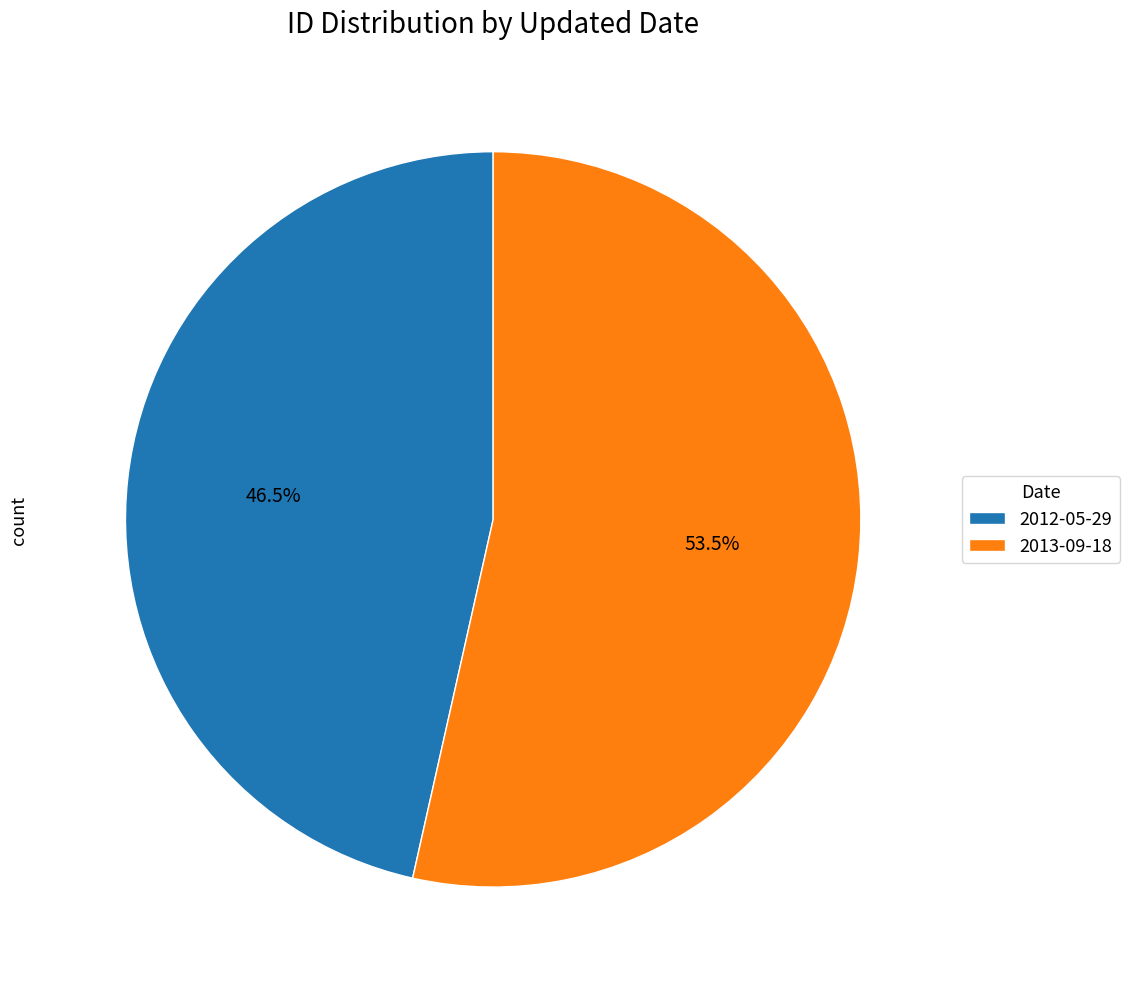

Count the number of slices in the pie.

2